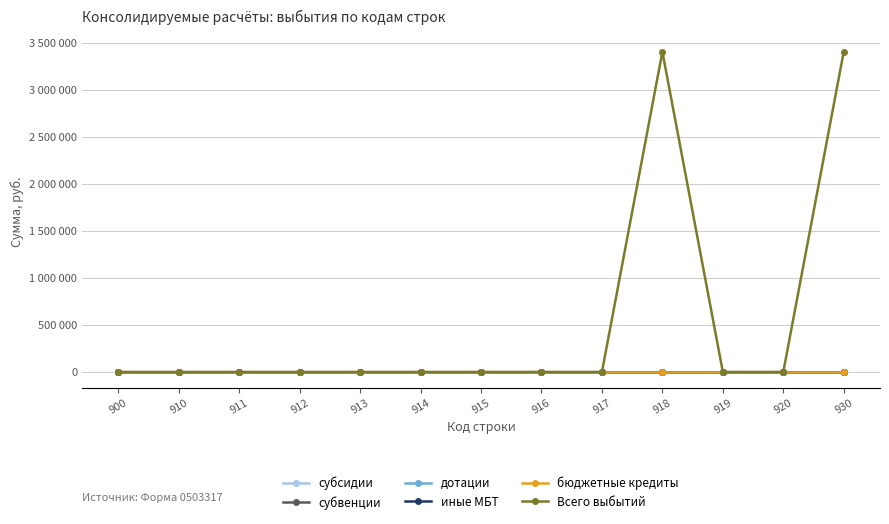

True or false: субвенции has more than 1 interior local peaks.

False